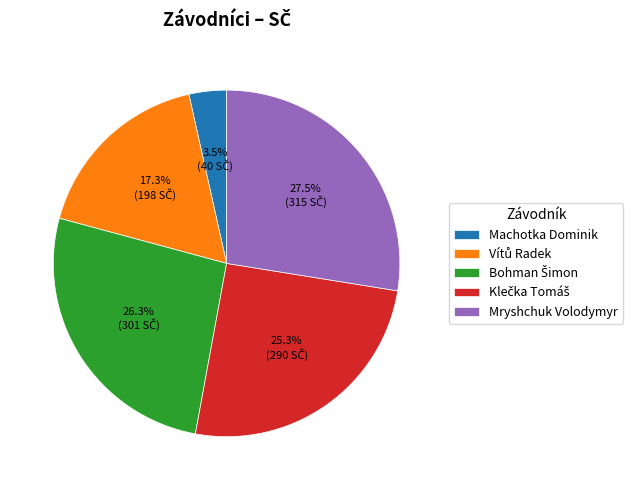

How many slices are in this pie chart?

5